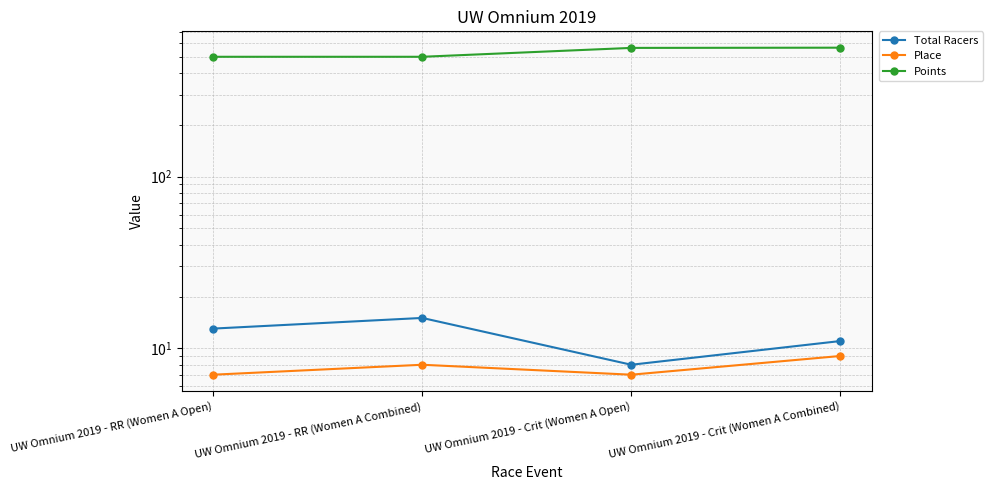

What is the value of the Total Racers point at the 2nd from the left?

15.0